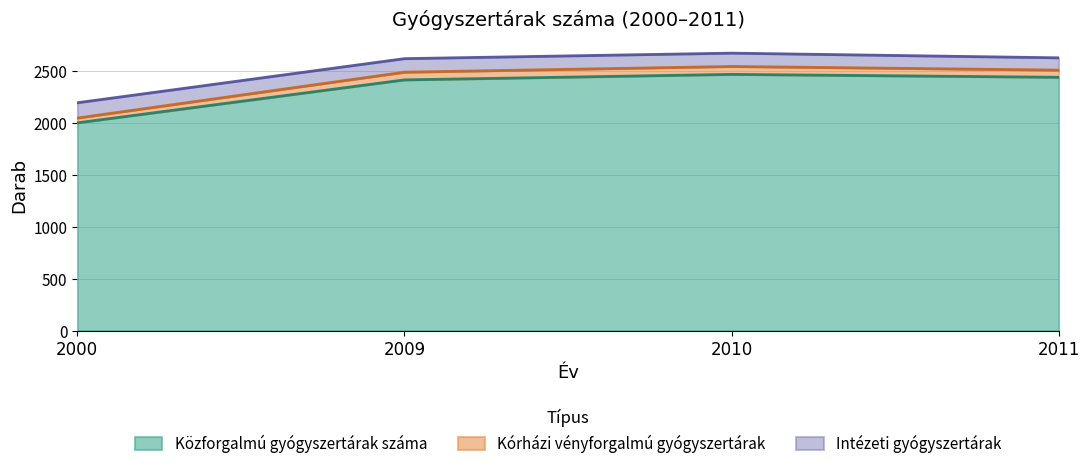

What is the maximum value for Közforgalmú gyógyszertárak száma?

2465